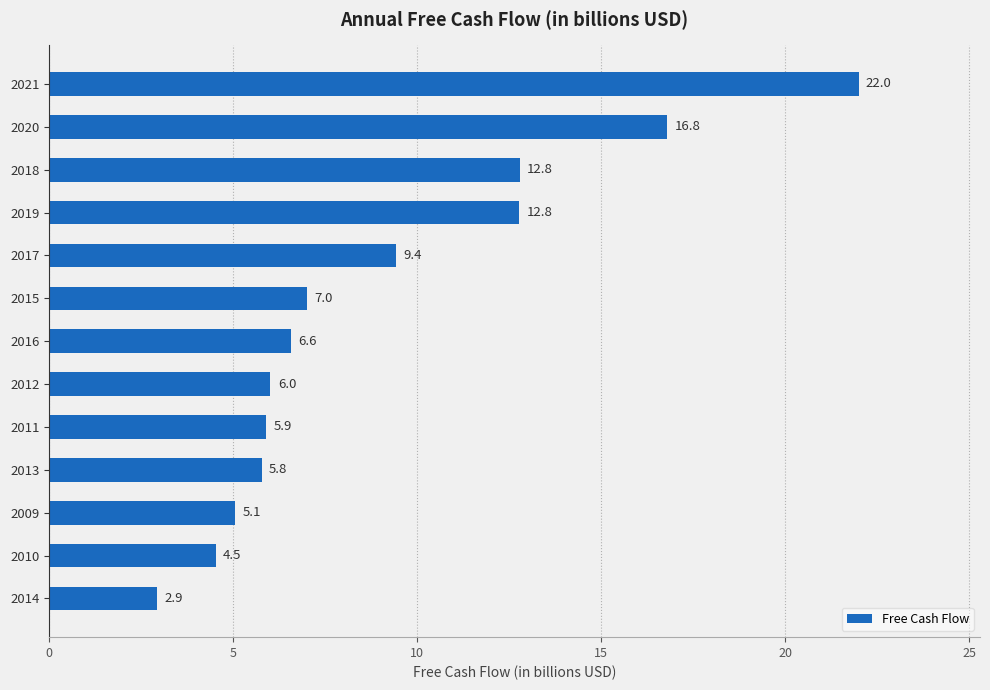

What value does the data have at 2010?

4.5